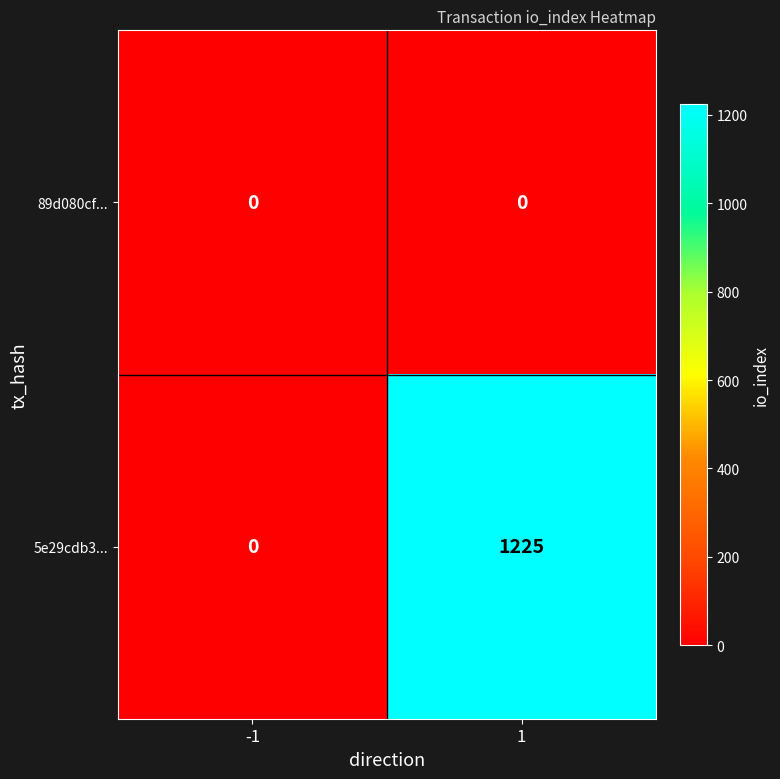

At which category is the sum across all series the highest?

1